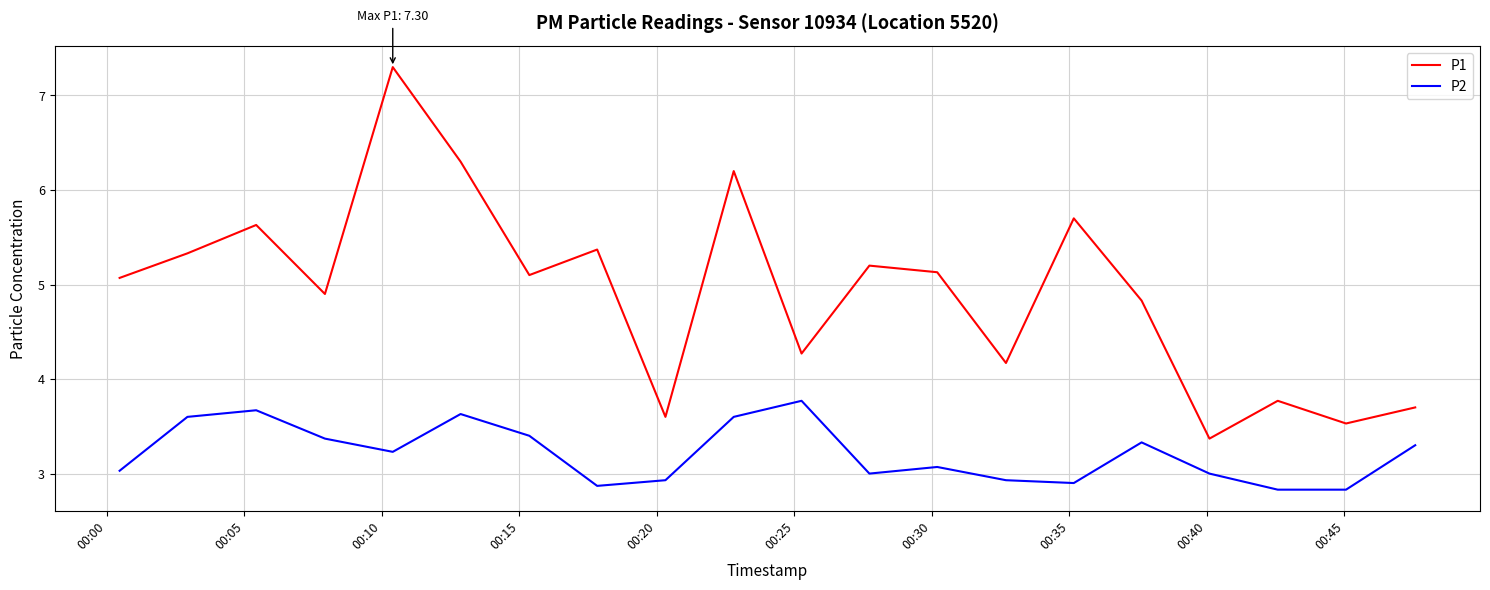

Reading right to left, list all the values displayed in this chart.

P1: 3.7	3.5	3.8	3.4	4.8	5.7	4.2	5.1	5.2	4.3	6.2	3.6	5.4	5.1	6.3	7.3	4.9	5.6	5.3	5.1
P2: 3.3	2.8	2.8	3.0	3.3	2.9	2.9	3.1	3.0	3.8	3.6	2.9	2.9	3.4	3.6	3.2	3.4	3.7	3.6	3.0